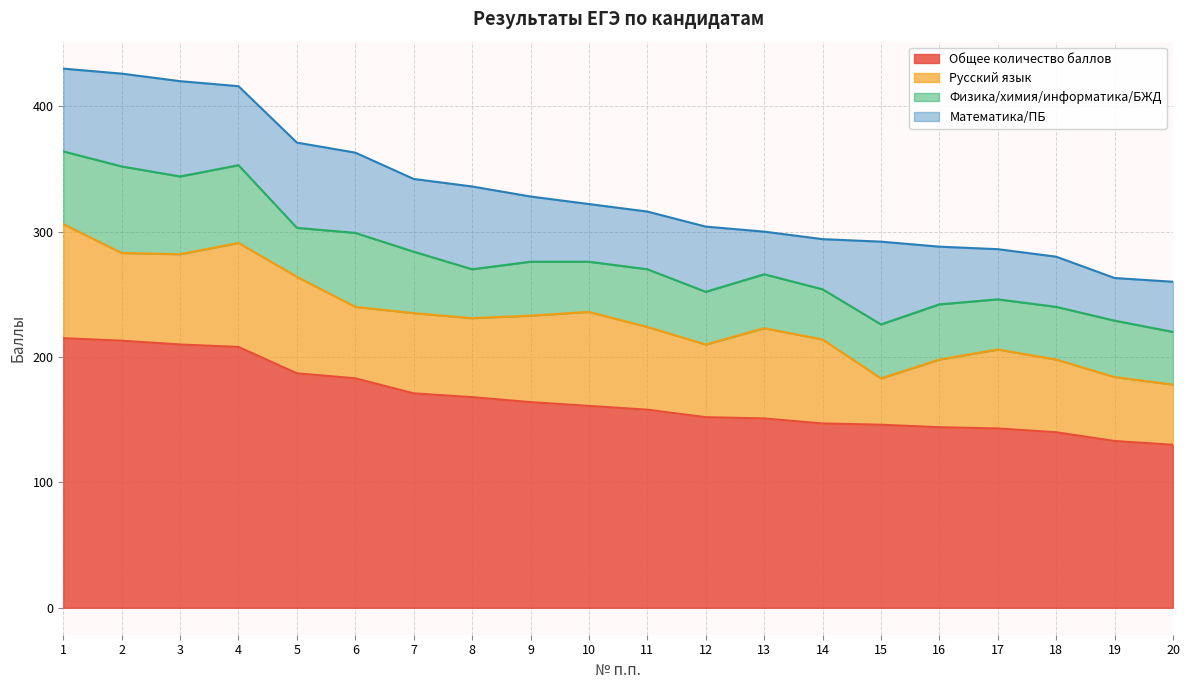

What is the sum of all Русский язык values?

1295